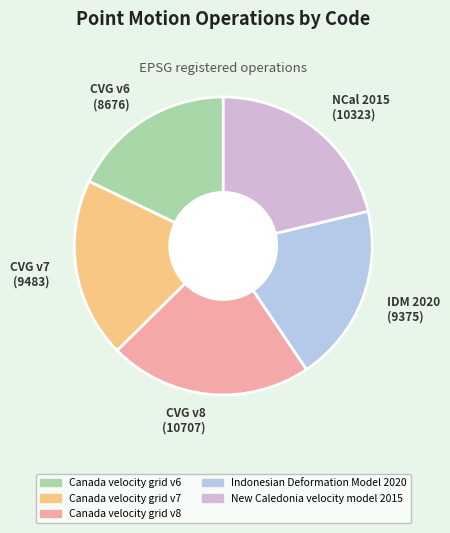

Which has a higher value, NCal 2015 (10323) or IDM 2020 (9375)?

NCal 2015 (10323)